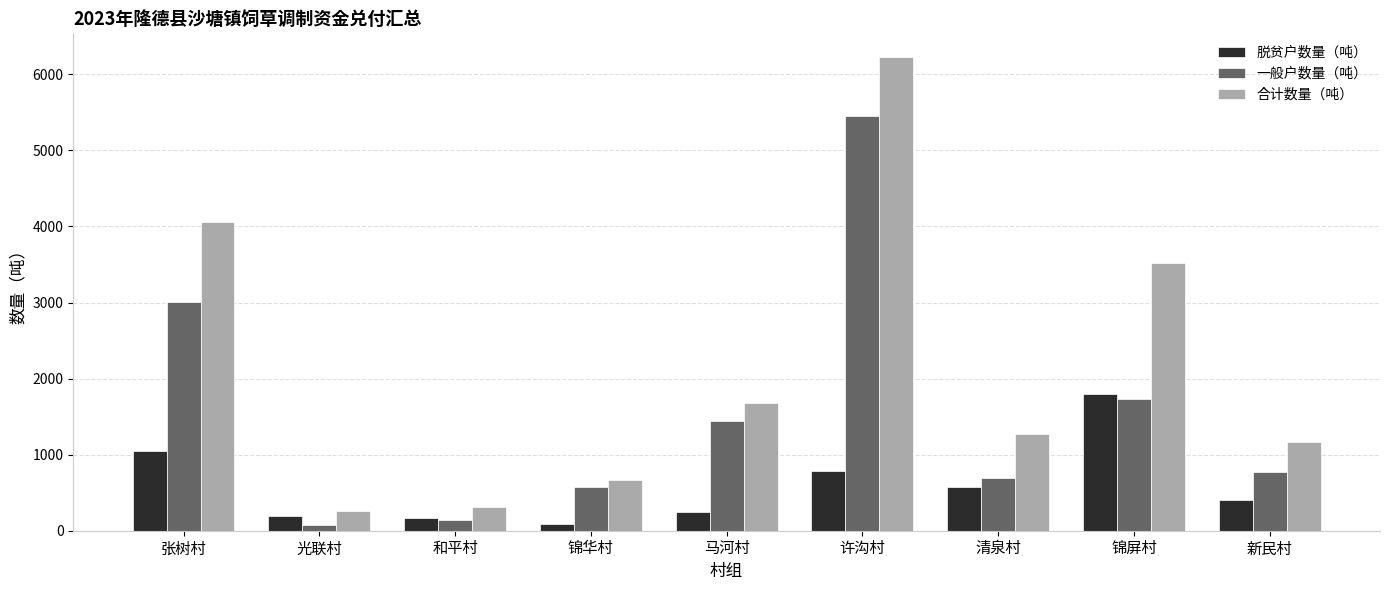

At which label is 一般户数量（吨） closest to 2760?

张树村